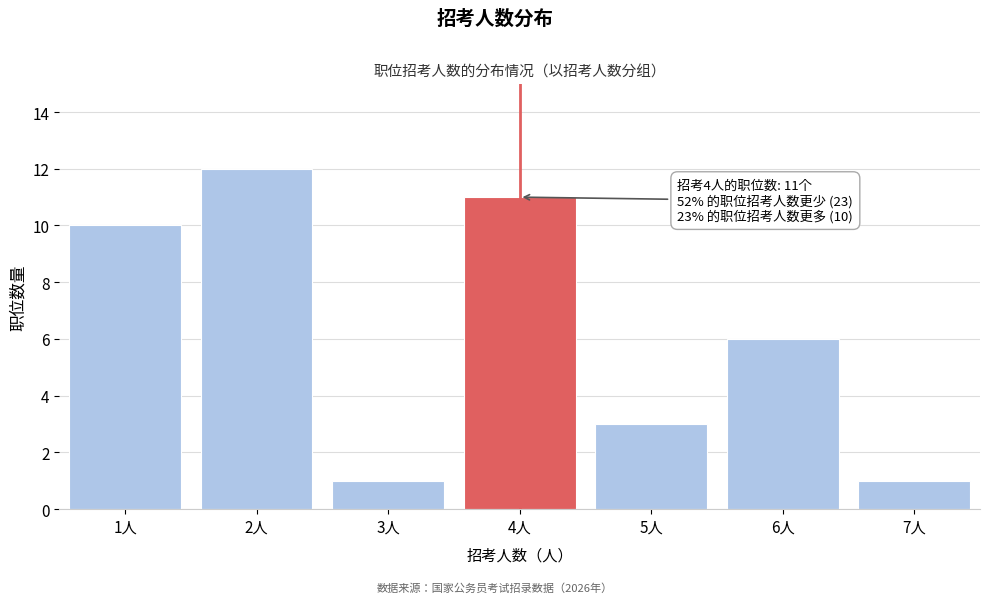

Reading right to left, extract all data points from this chart.

7人=1	6人=6	5人=3	4人=11	3人=1	2人=12	1人=10